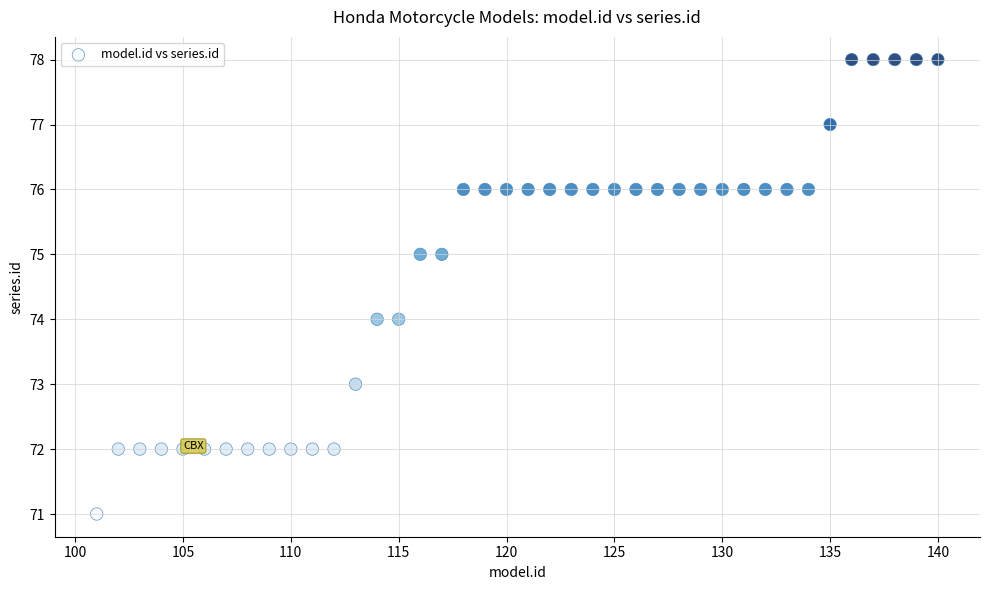

What is the range of Y values (max minus min)?

7